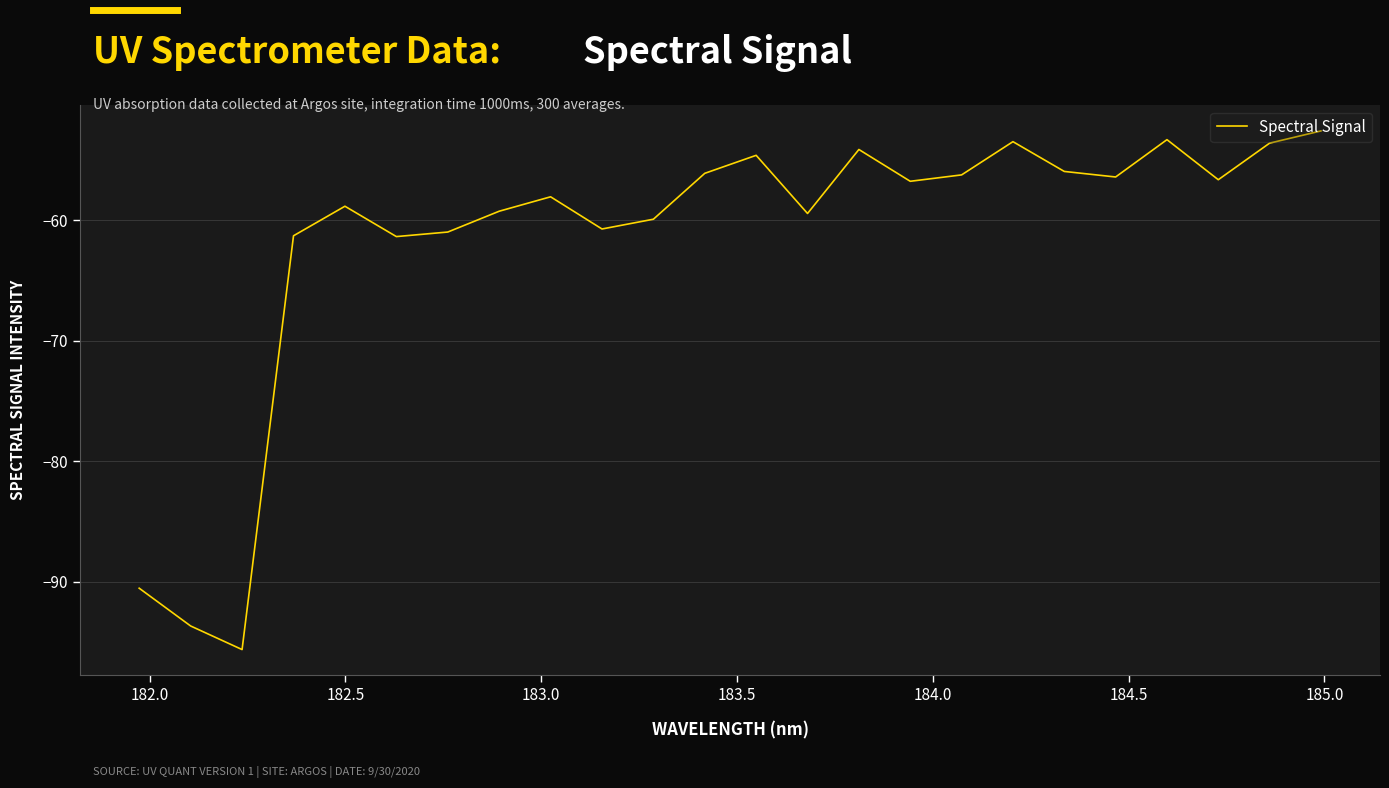

What is the smallest value displayed?

-95.6